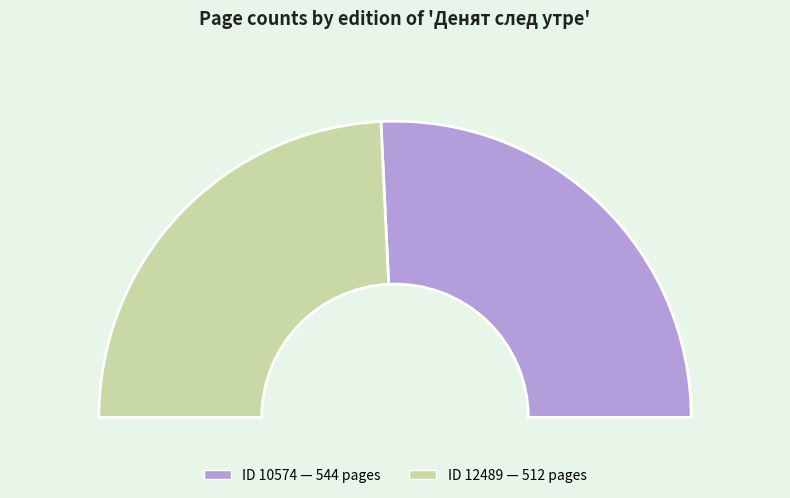

Which category accounts for the majority?

10574